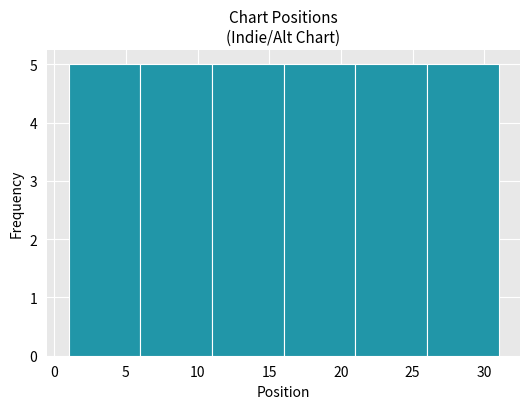

Reading left to right, list every bar in this chart as the range it spans on the x-axis followed by its height. The values are not printed on the chart, so give them approximately, as read against the axis.

1 to 6: 5
6 to 11: 5
11 to 16: 5
16 to 21: 5
21 to 26: 5
26 to 31: 5